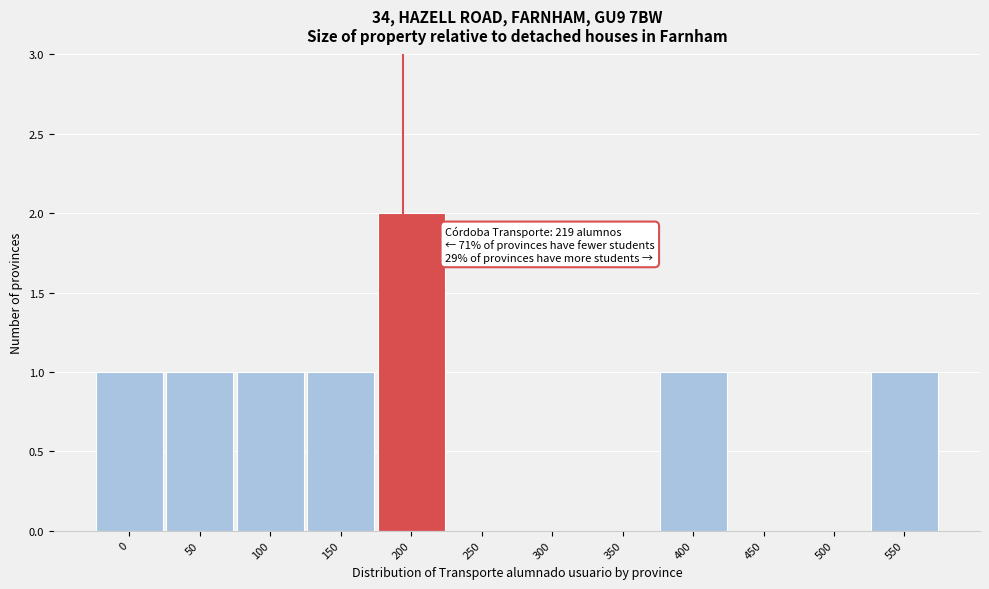

Reading left to right, extract all data points from this chart.

0=1	50=1	100=1	150=1	200=2	250=0	300=0	350=0	400=1	450=0	500=0	550=1